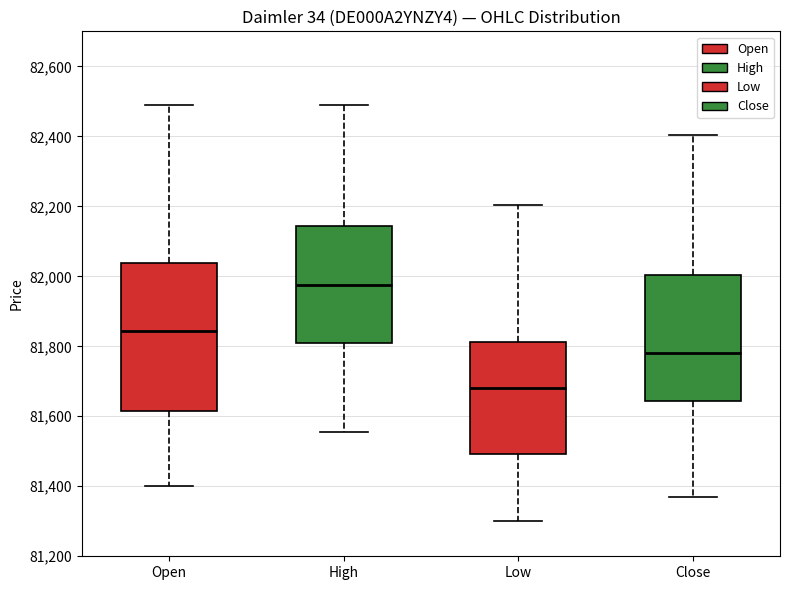

Which box has the lowest median line?

Low